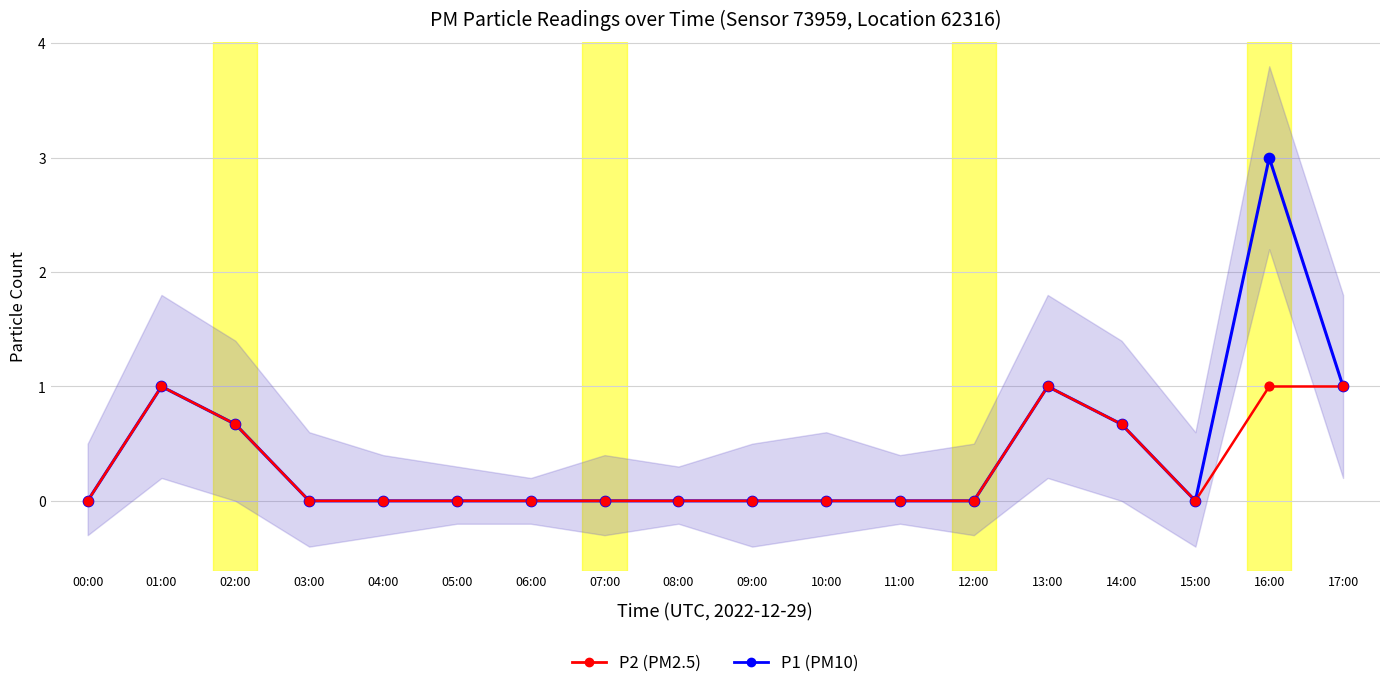

What are all the series names shown in the legend?

P1 (PM10), P2 (PM2.5)